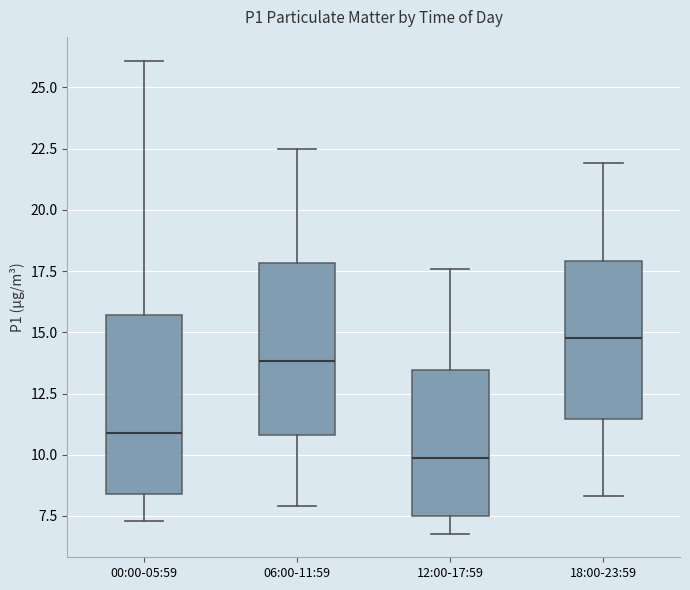

Reading left to right, read every box against the y-axis: the position of its median line, the range the box covers, and the ends of its whiskers. The values are not printed on the chart, so give them approximately, as read against the axis.

00:00-05:59: median 11.0, box 8.5 to 15.5, whiskers 7.5 to 26.0
06:00-11:59: median 14.0, box 11.0 to 18.0, whiskers 8.0 to 22.5
12:00-17:59: median 10.0, box 7.5 to 13.5, whiskers 7.0 to 17.5
18:00-23:59: median 15.0, box 11.5 to 18.0, whiskers 8.5 to 22.0